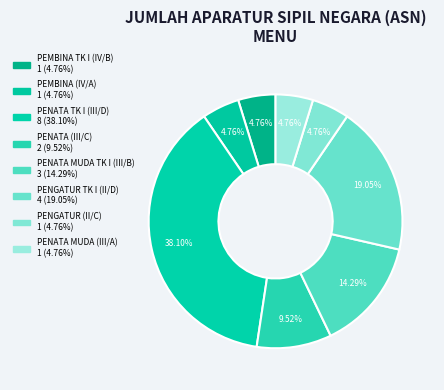

Do PENGATUR (II/C) and PENGATUR TK I (II/D) together represent more than half of the pie?

No